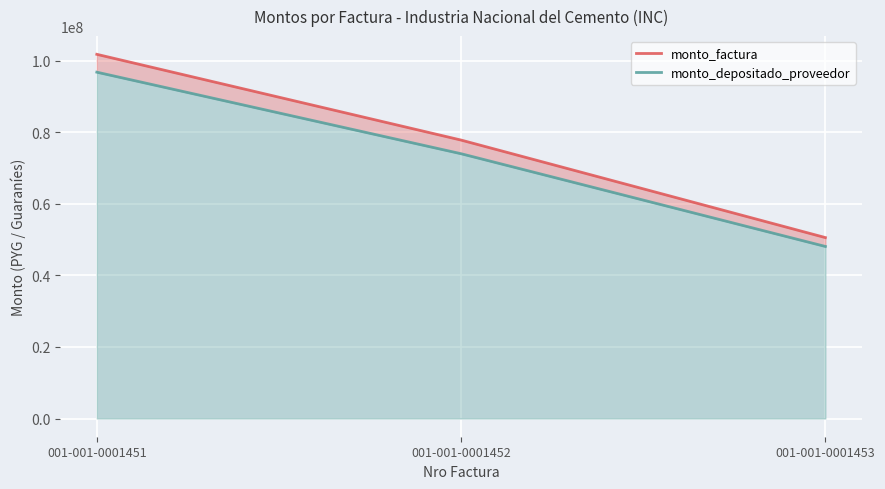

What is the spread (max minus min) of values at 001-001-0001453?

2480315